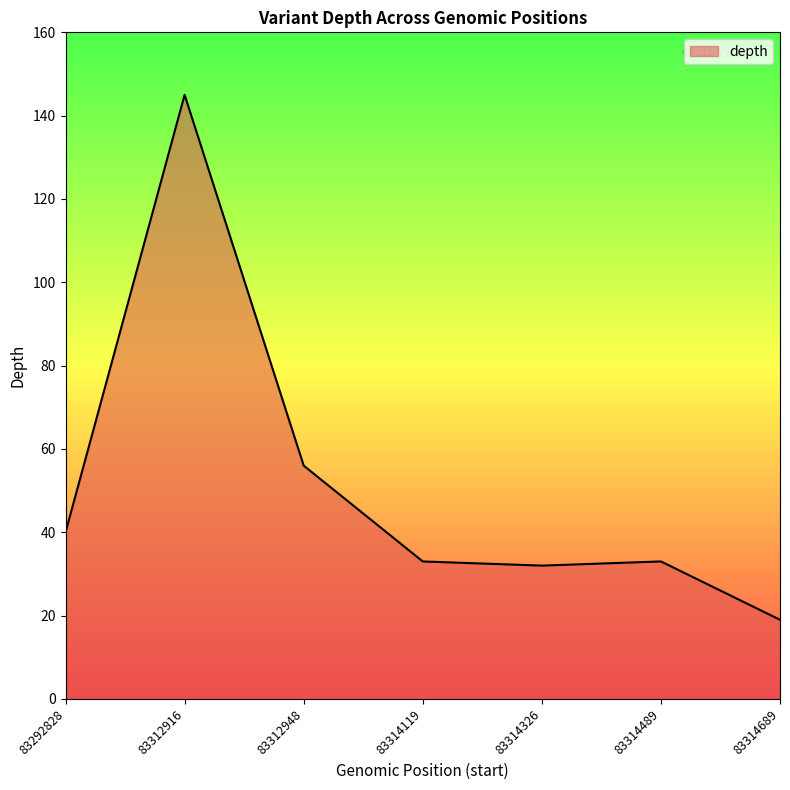

Reading left to right, transcribe all the data shown in this chart.

40	145	56	33	32	33	19